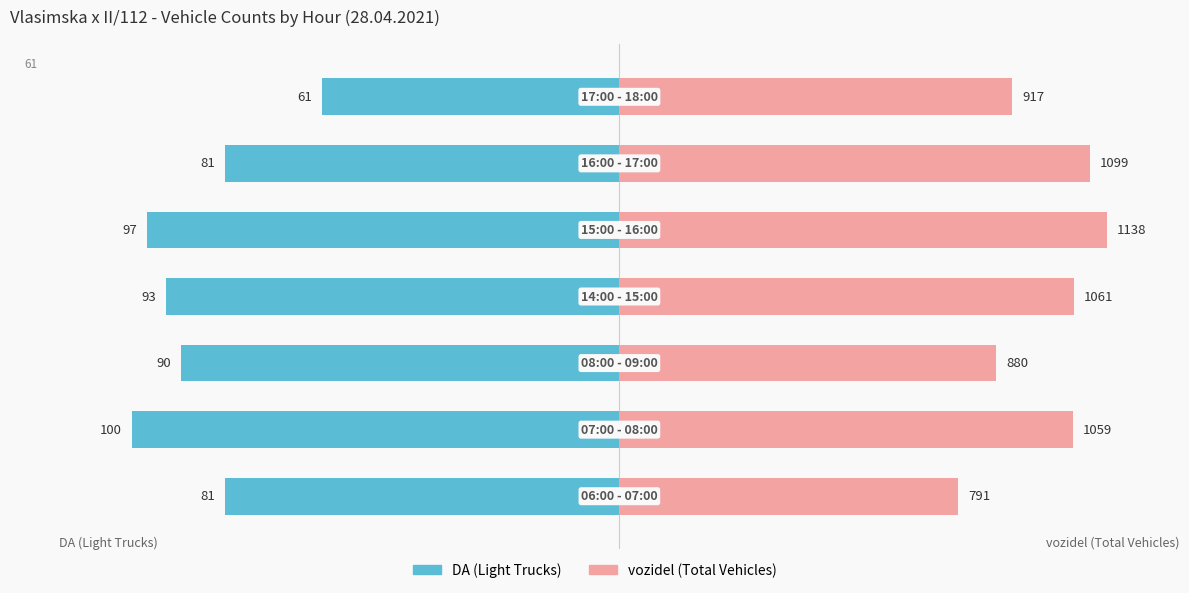

How many data points in DA (Light Trucks) are less than -90?

3